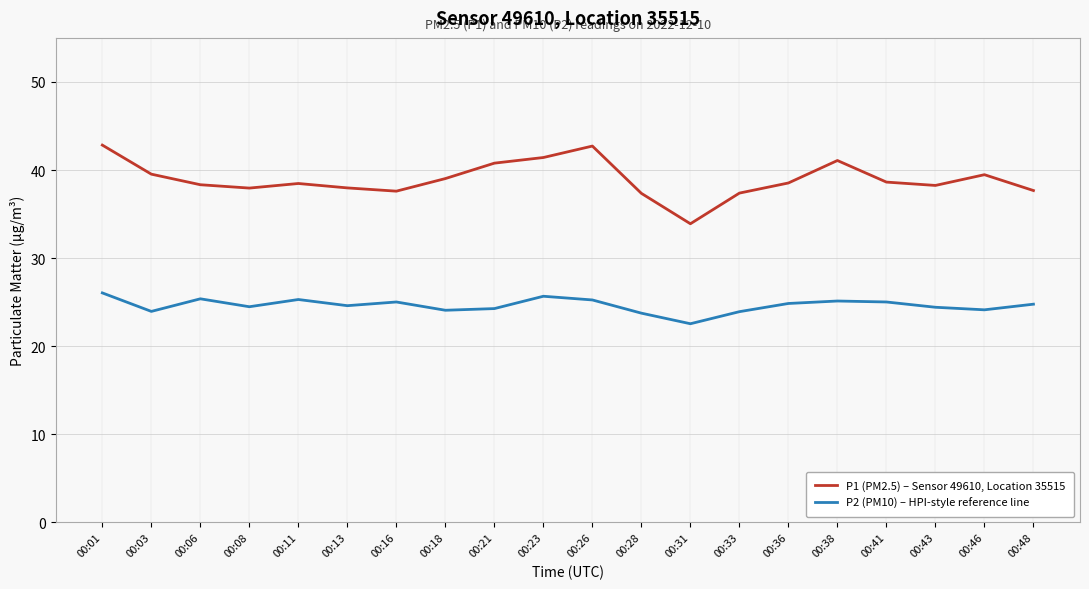

True or false: P1 (PM2.5) – Sensor 49610, Location 35515 and P2 (PM10) – HPI-style reference line cross at least once.

False